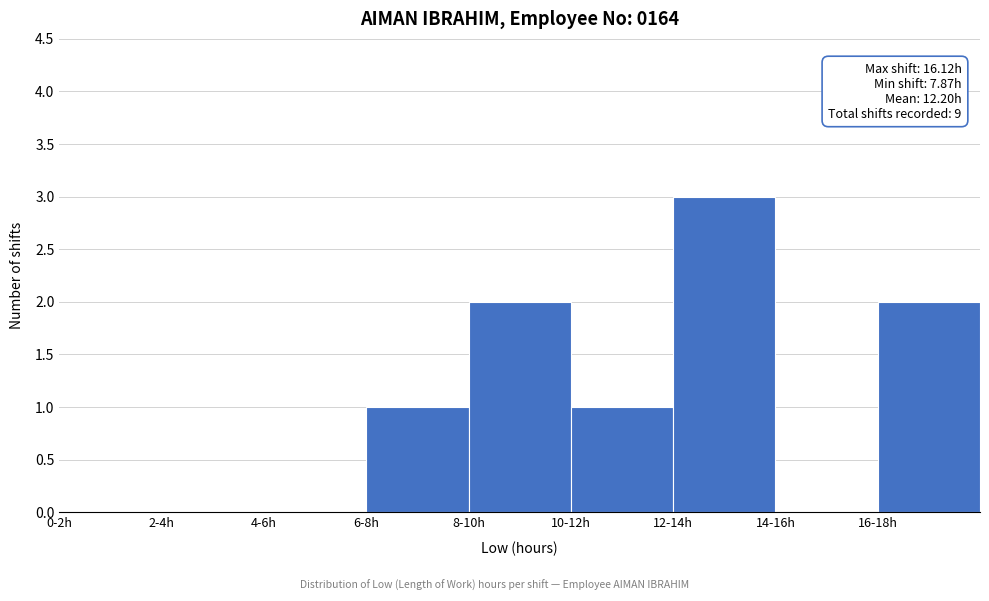

Reading right to left, extract all data points from this chart.

16-18h=2	14-16h=0	12-14h=3	10-12h=1	8-10h=2	6-8h=1	4-6h=0	2-4h=0	0-2h=0